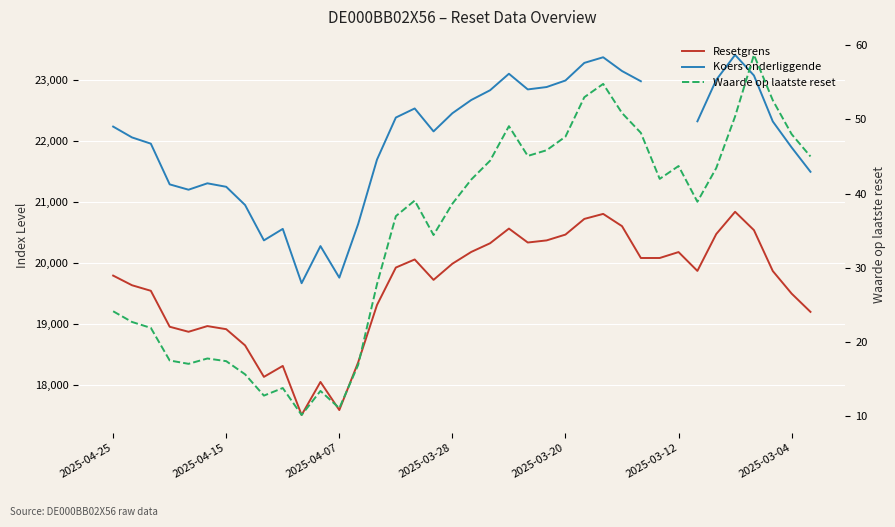

How many values in the Koers onderliggende series exceed 22328?

17